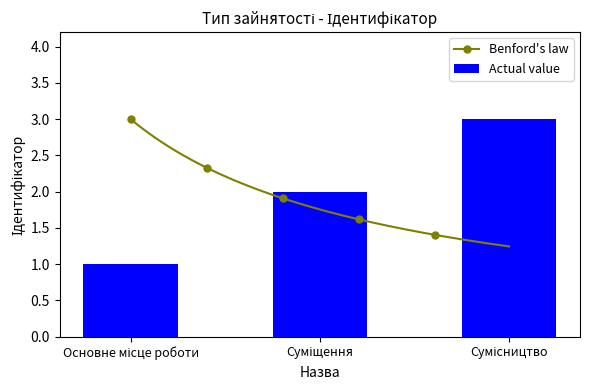

List the labels in order of value, smallest first.

Основне місце роботи, Суміщення, Сумісництво